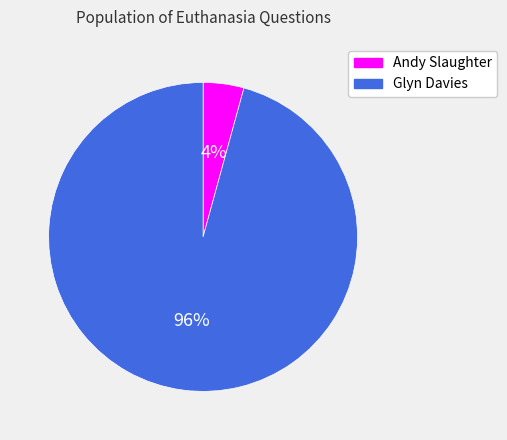

True or false: Glyn Davies accounts for 86% of the total.

False